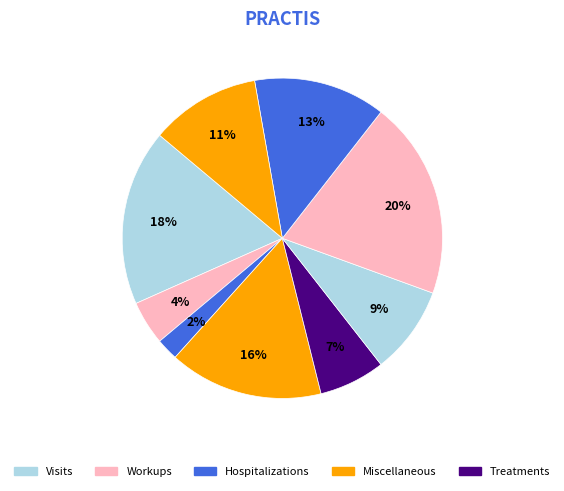

Count the number of slices in the pie.

9